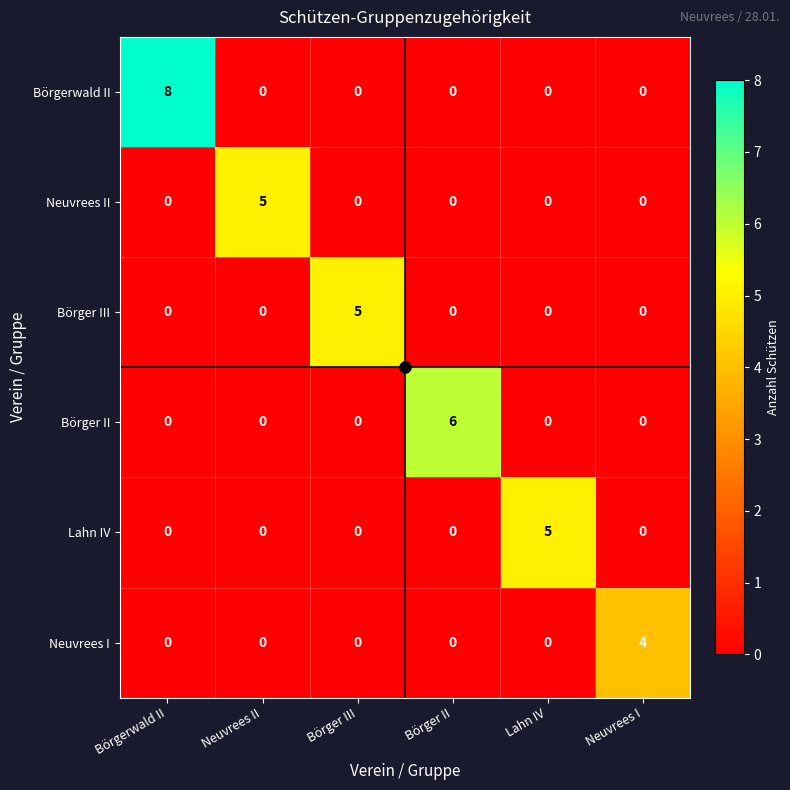

What is the difference between the maximum and second lowest values in the Börgerwald II series?

8